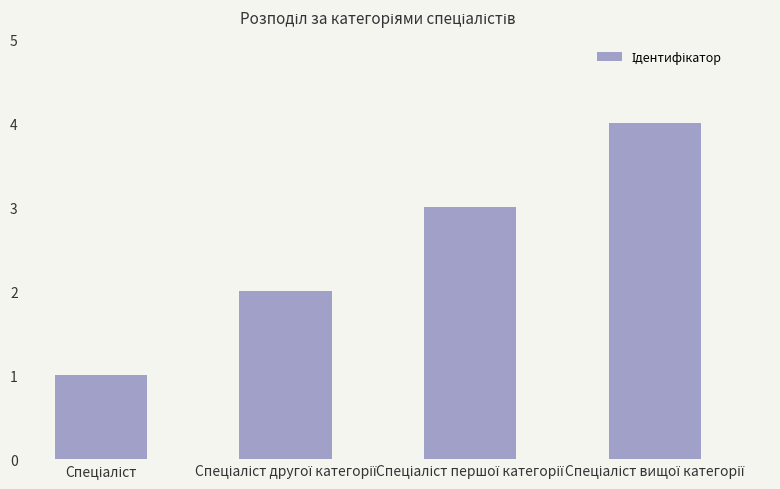

What is the maximum value shown in the chart?

4